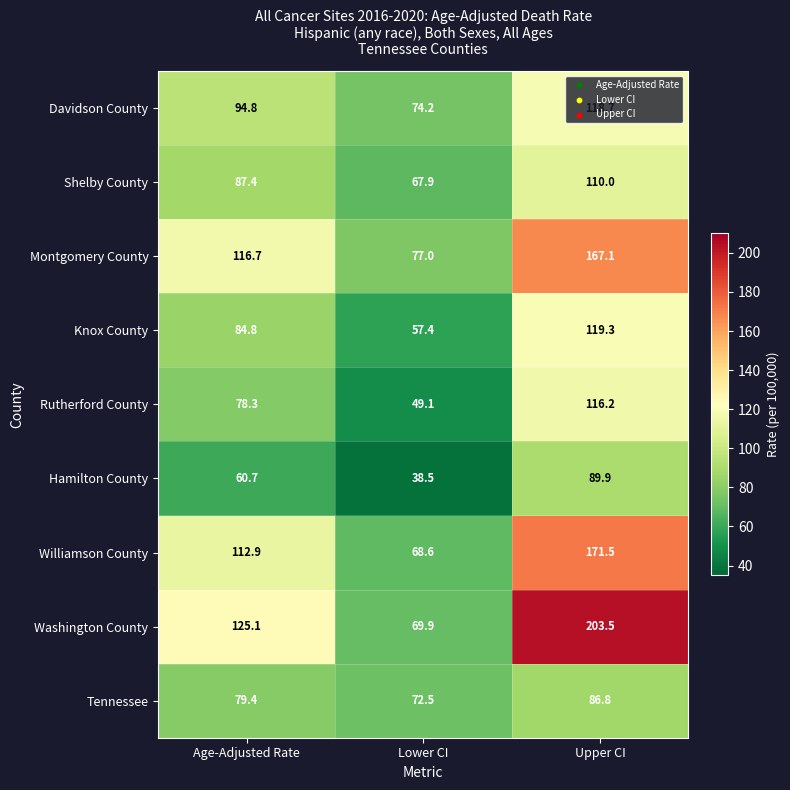

True or false: Williamson County has a value of 299.8 at Upper CI.

False